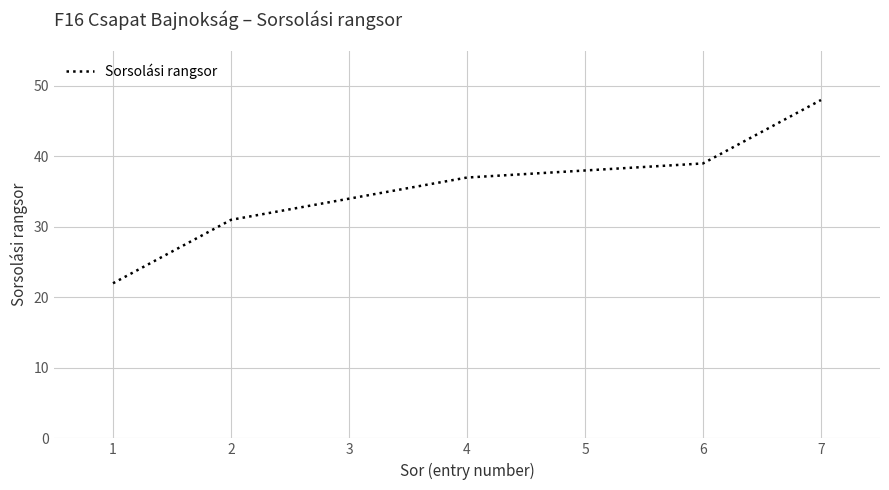

Reading right to left, what are all the values shown in this chart?

7=48	6=39	5=38	4=37	3=34	2=31	1=22